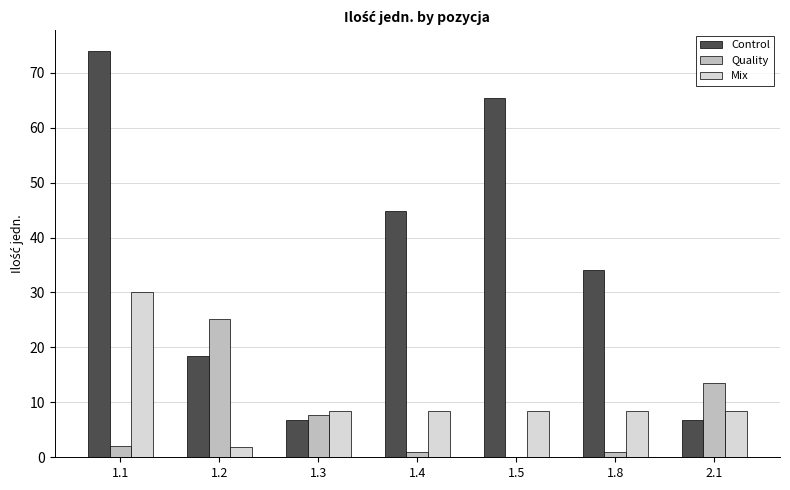

True or false: Mix has a value of 3.8 at 1.8.

False